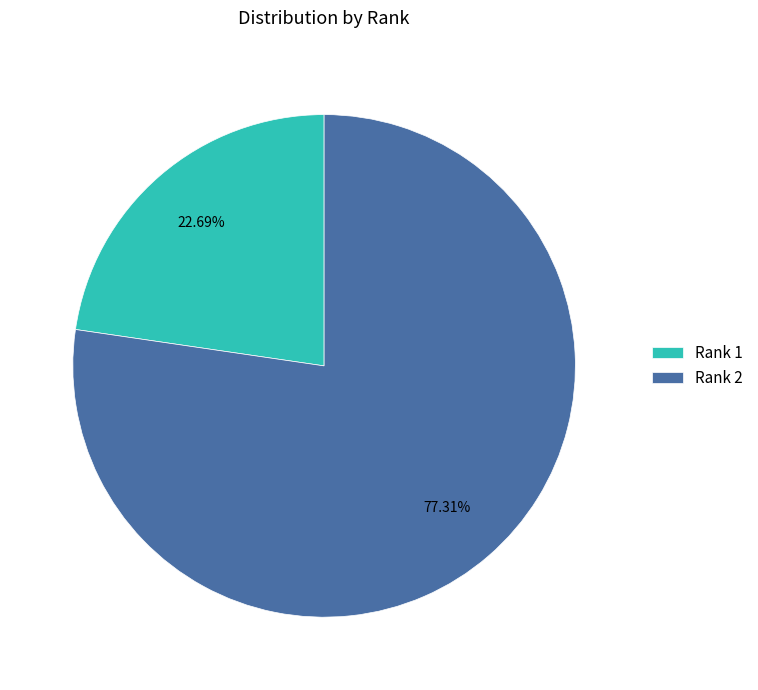

Rank the categories by value from highest to lowest.

Rank 2, Rank 1